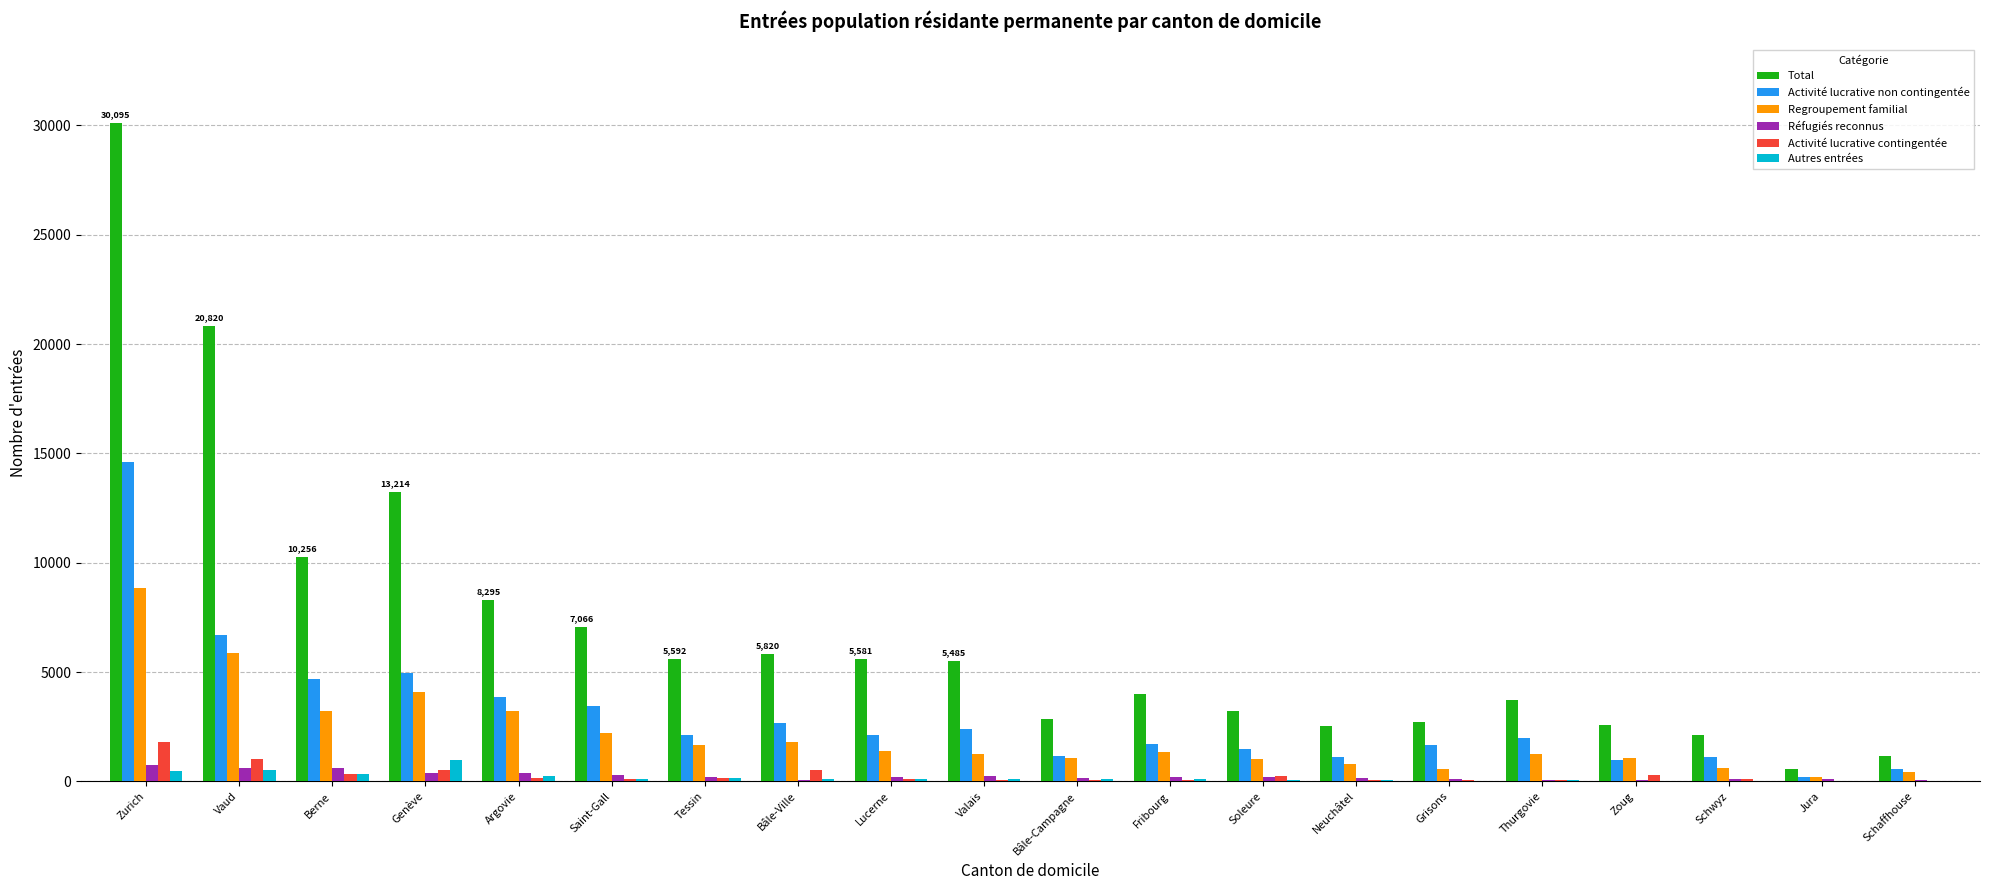

What is the total value across all series at Saint-Gall?

13211